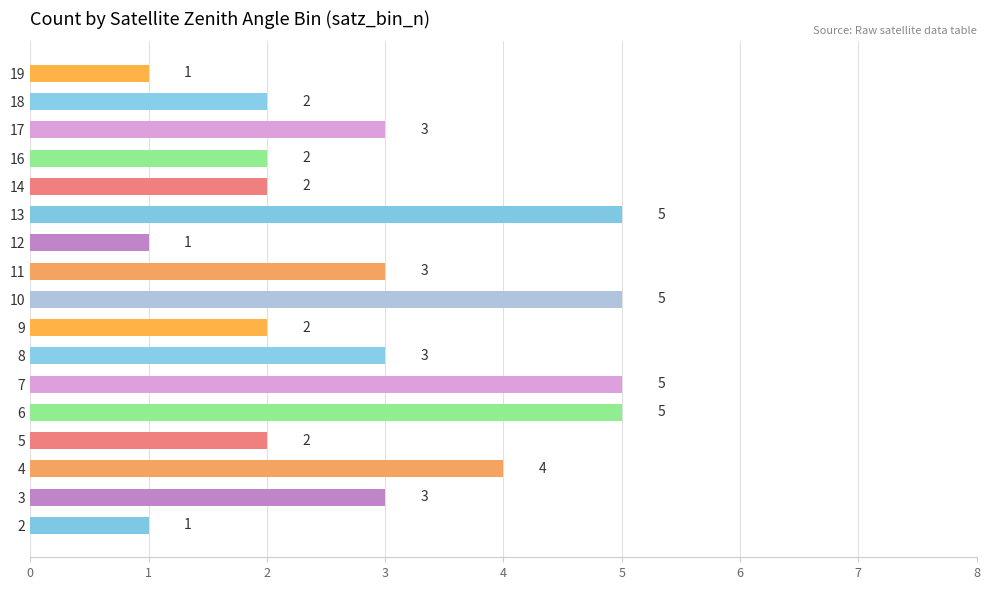

Reading top to bottom, what are all the values shown in this chart?

1	2	3	2	2	5	1	3	5	2	3	5	5	2	4	3	1